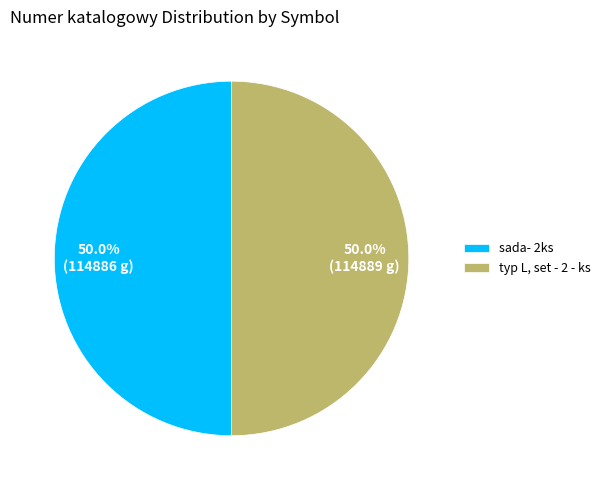

What is the ratio of the value at sada- 2ks to the value at typ L, set - 2 - ks?

1.0